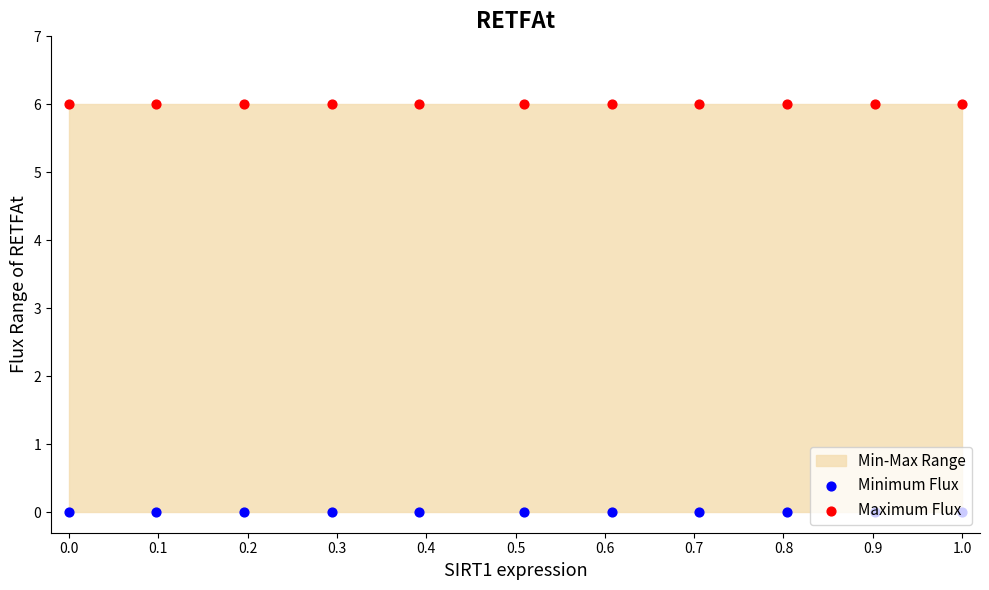

What is the total value across all series at 0.5?

6